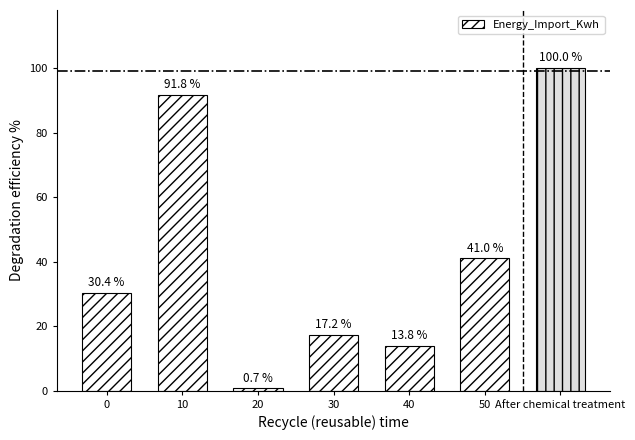

Which label corresponds to the smallest value in the chart?

20